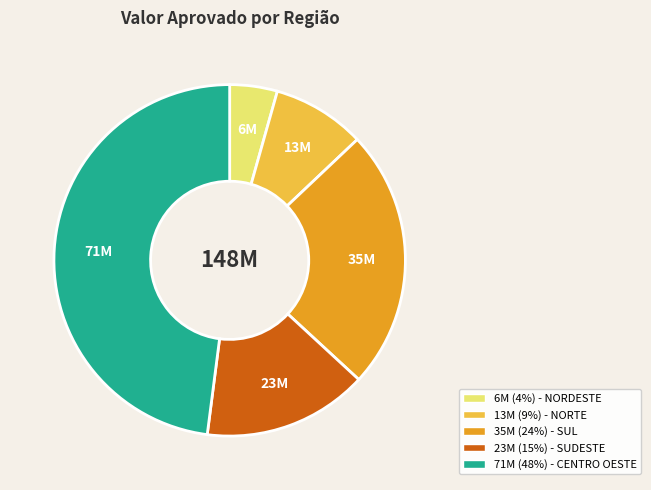

Is there any slice that represents more than half of the pie?

No